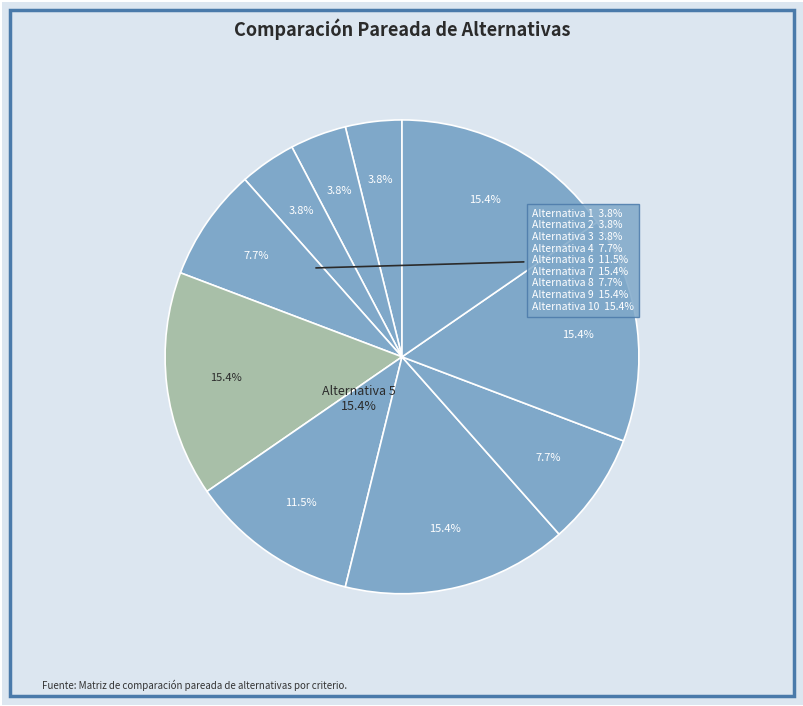

To the nearest percent, what is the combined percentage of Alternativa 5 and Alternativa 2?

19%